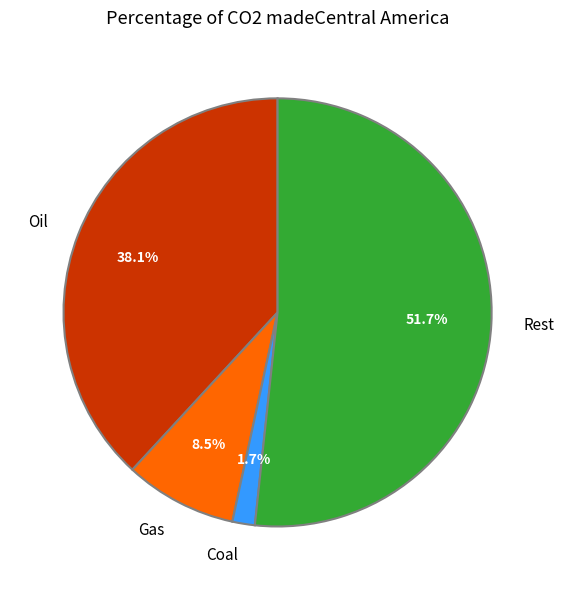

Which category has the biggest portion of the pie?

Rest